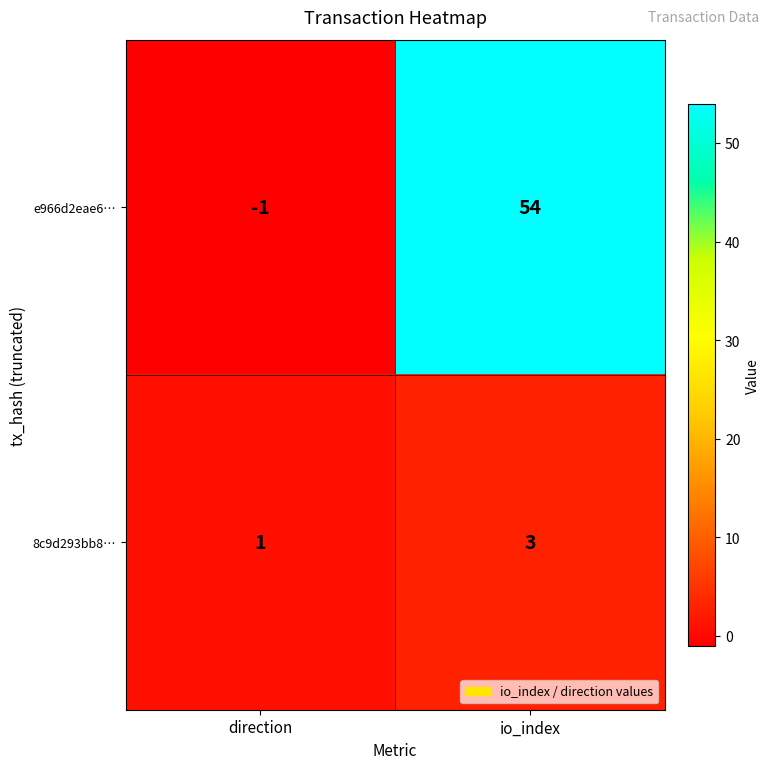

What is the sum of the e966d2eae6… values at direction and io_index?

53